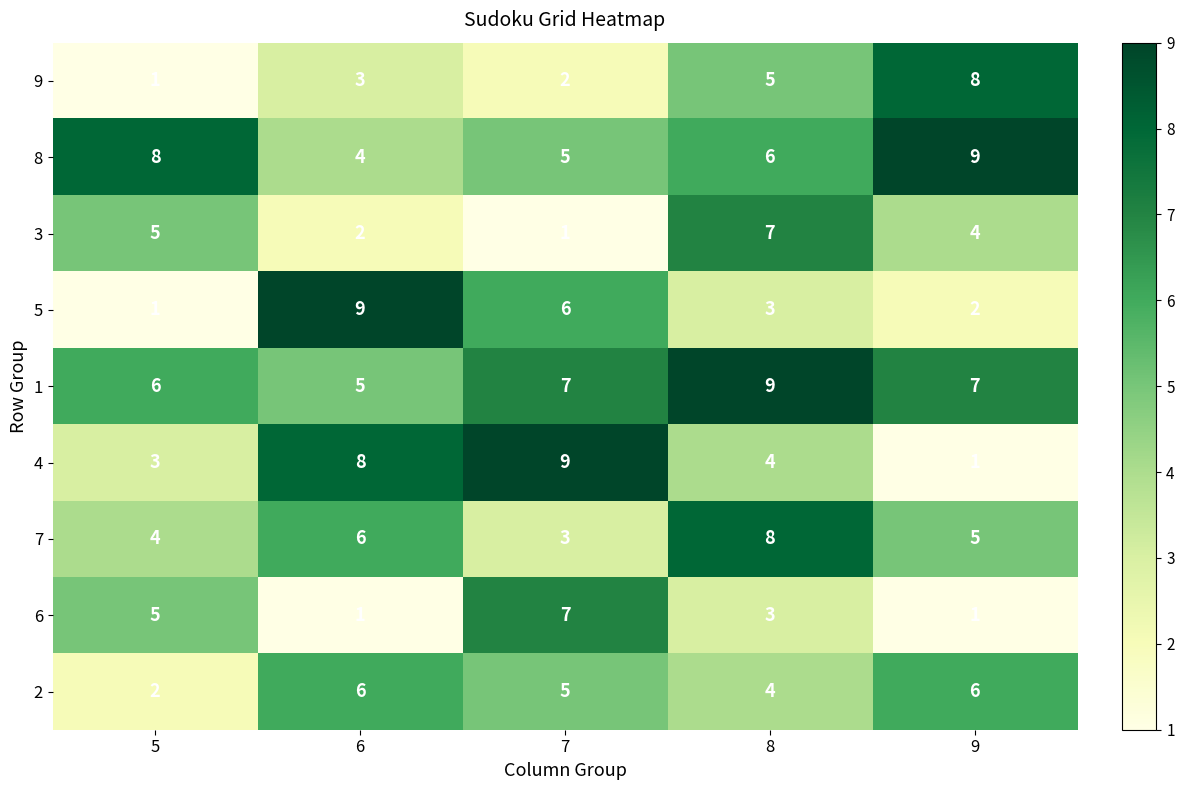

What is the maximum value shown in the chart?

9